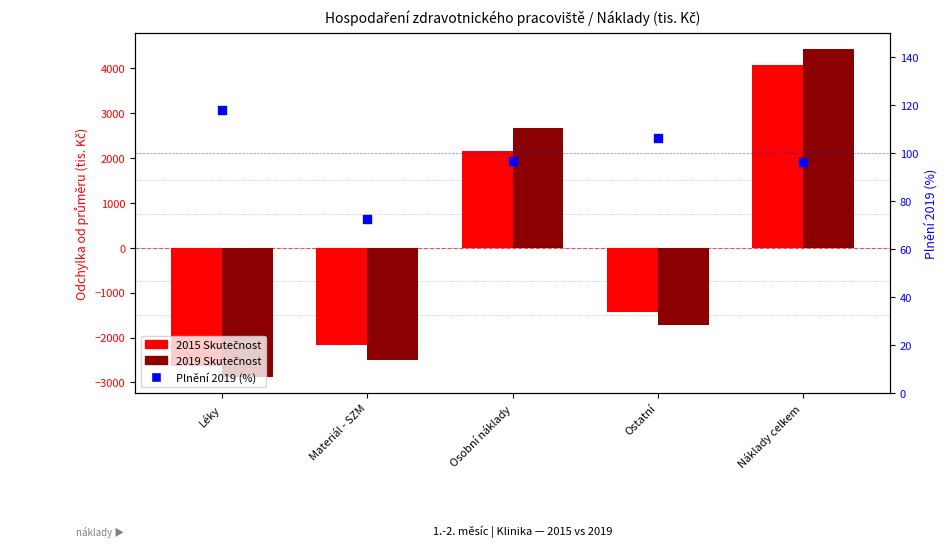

What are all the series names shown in the legend?

2015 Skutečnost, 2019 Skutečnost, Plnění 2019 (%)